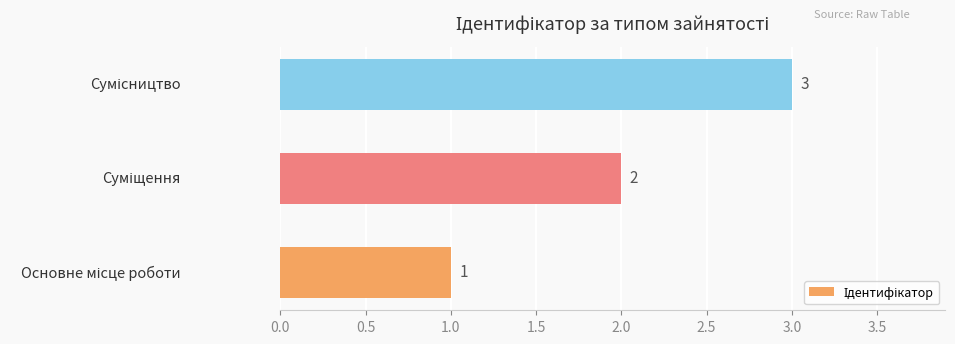

What is the sum of all values?

6